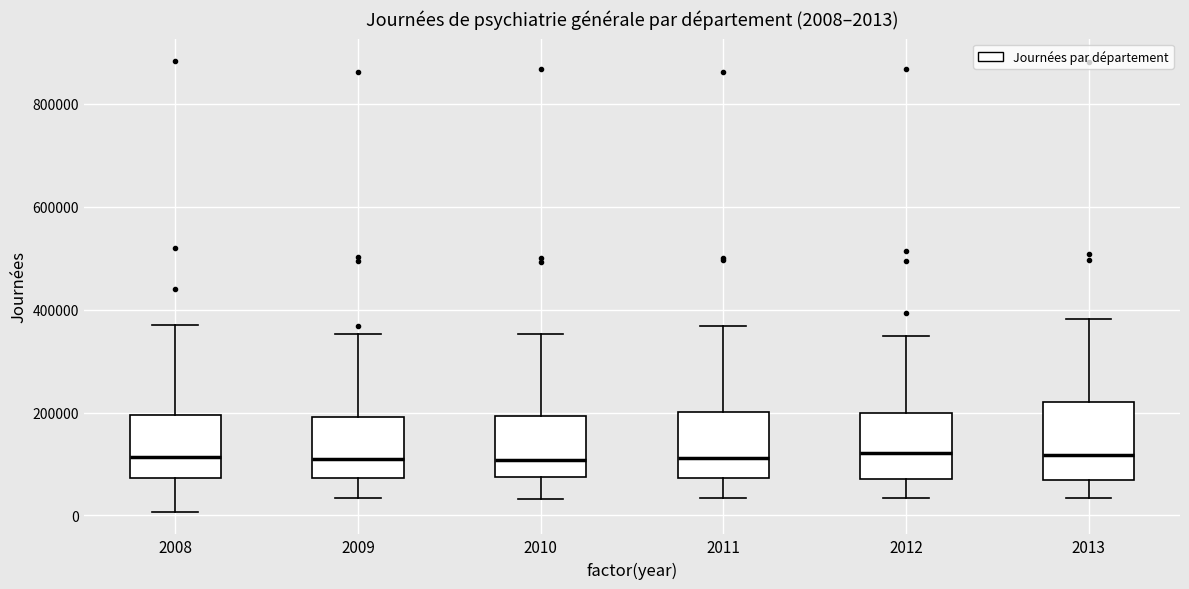

Which box is the tallest, from its lower edge to its upper edge?

2013